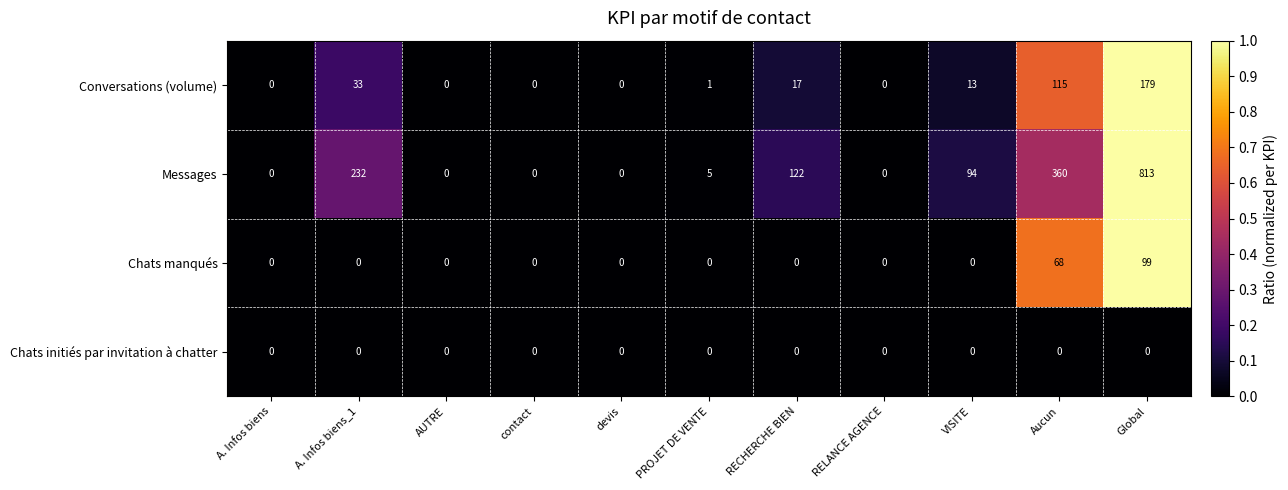

What is the average value of the Conversations (volume) series?

33